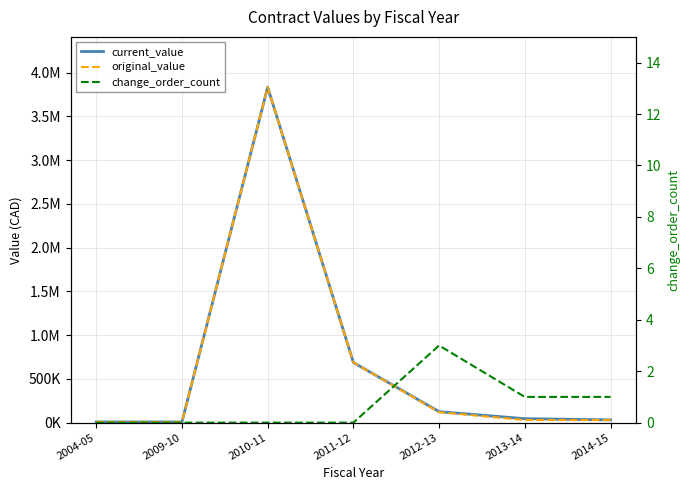

The value of change_order_count at 2014-15 is 0.3. True or false?

False